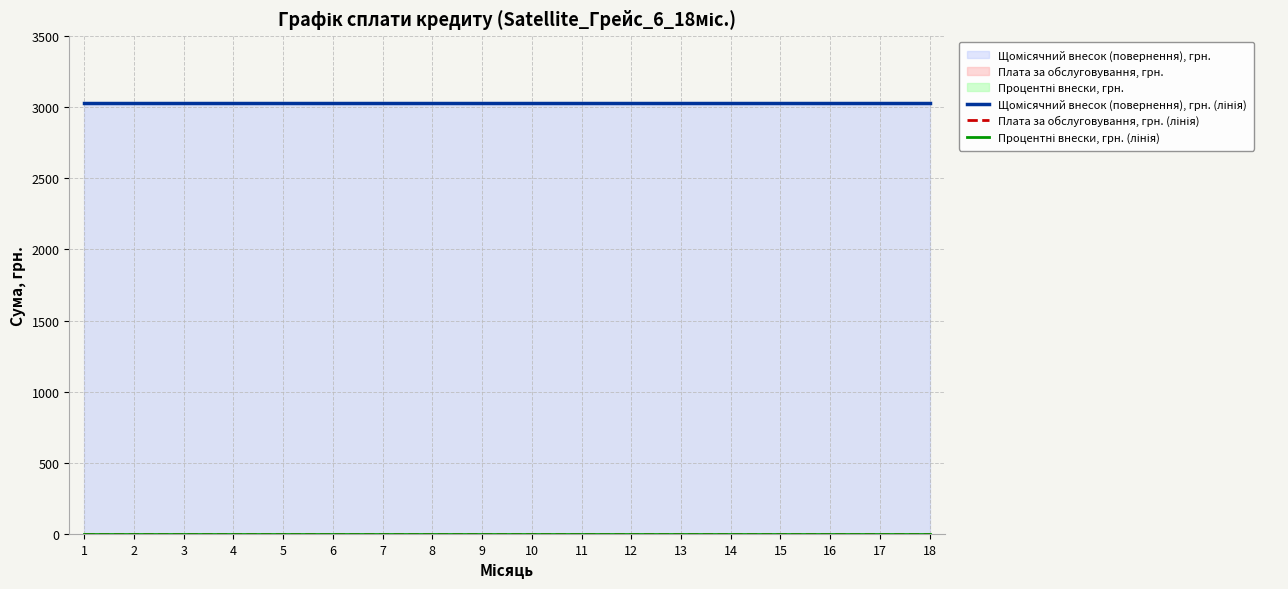

What is the highest value of the Щомісячний внесок (повернення), грн. (лінія) series?

3027.8